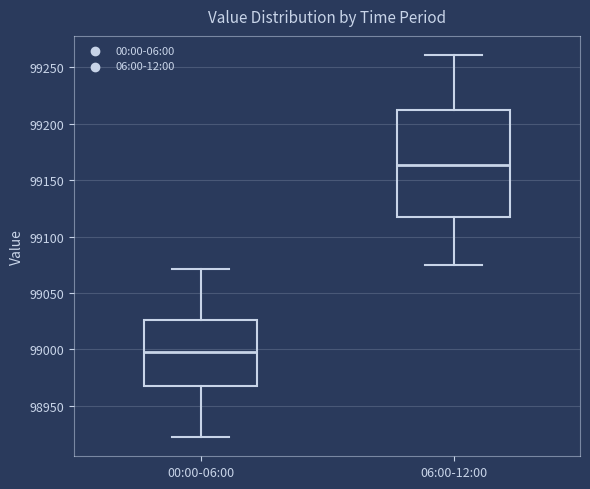

Reading left to right, transcribe this box plot: for each box, give where its median line is, the range the box spans, and where its two whiskers end, as read against the y-axis. The values are not printed on the chart, so give them approximately, as read against the axis.

00:00-06:00: median 99000, box 98970 to 99025, whiskers 98920 to 99070
06:00-12:00: median 99165, box 99120 to 99210, whiskers 99075 to 99260